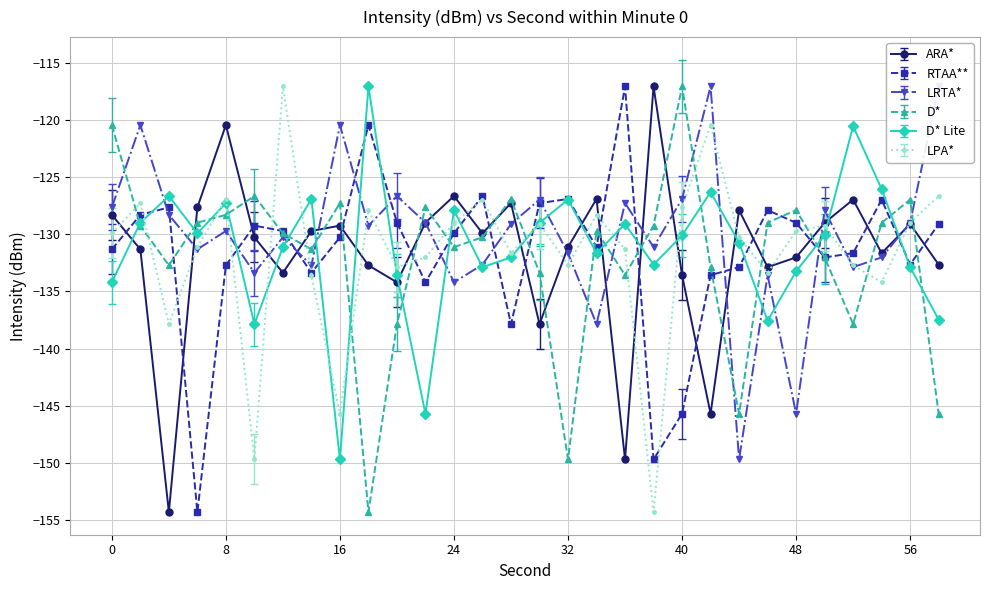

How many intersections are there between RTAA** and D*?

16